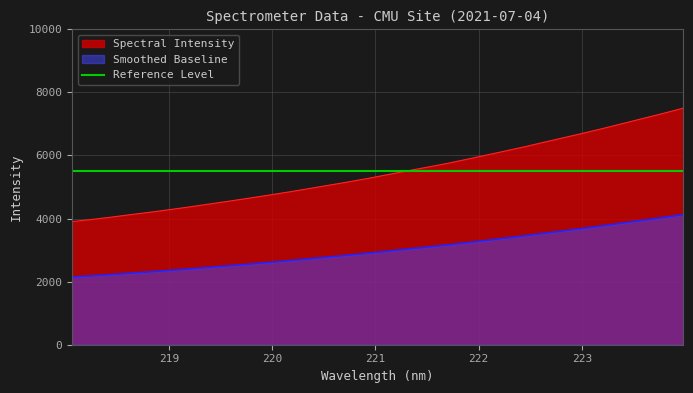

Which label corresponds to the largest value in the chart?

223.9802